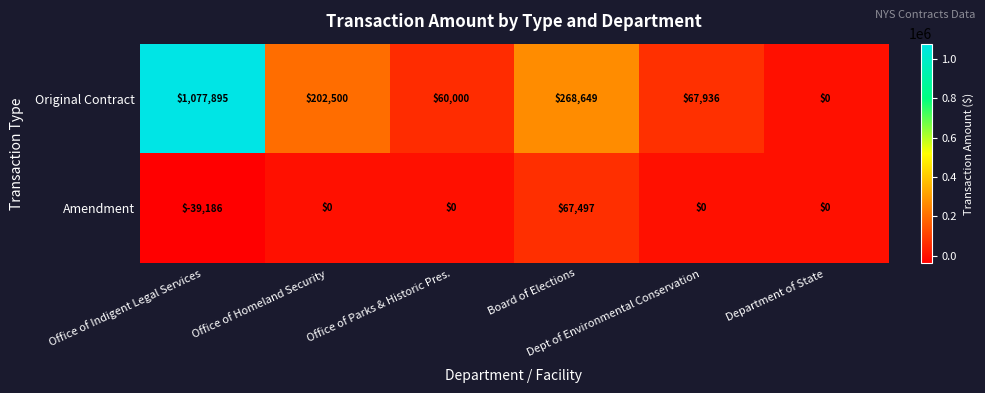

What is the spread (max minus min) of values at Board of Elections?

201152